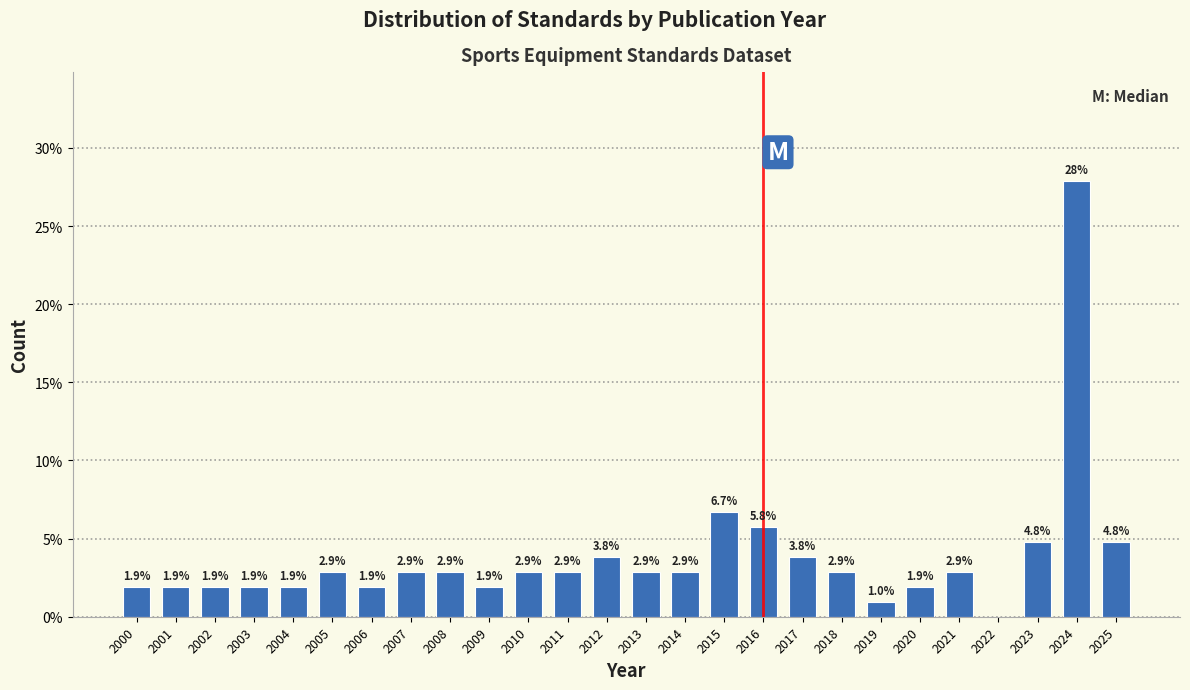

Reading left to right, transcribe all the data shown in this chart.

2000=1.9	2001=1.9	2002=1.9	2003=1.9	2004=1.9	2005=2.9	2006=1.9	2007=2.9	2008=2.9	2009=1.9	2010=2.9	2011=2.9	2012=3.8	2013=2.9	2014=2.9	2015=6.7	2016=5.8	2017=3.8	2018=2.9	2019=1.0	2020=1.9	2021=2.9	2022=0.0	2023=4.8	2024=27.9	2025=4.8